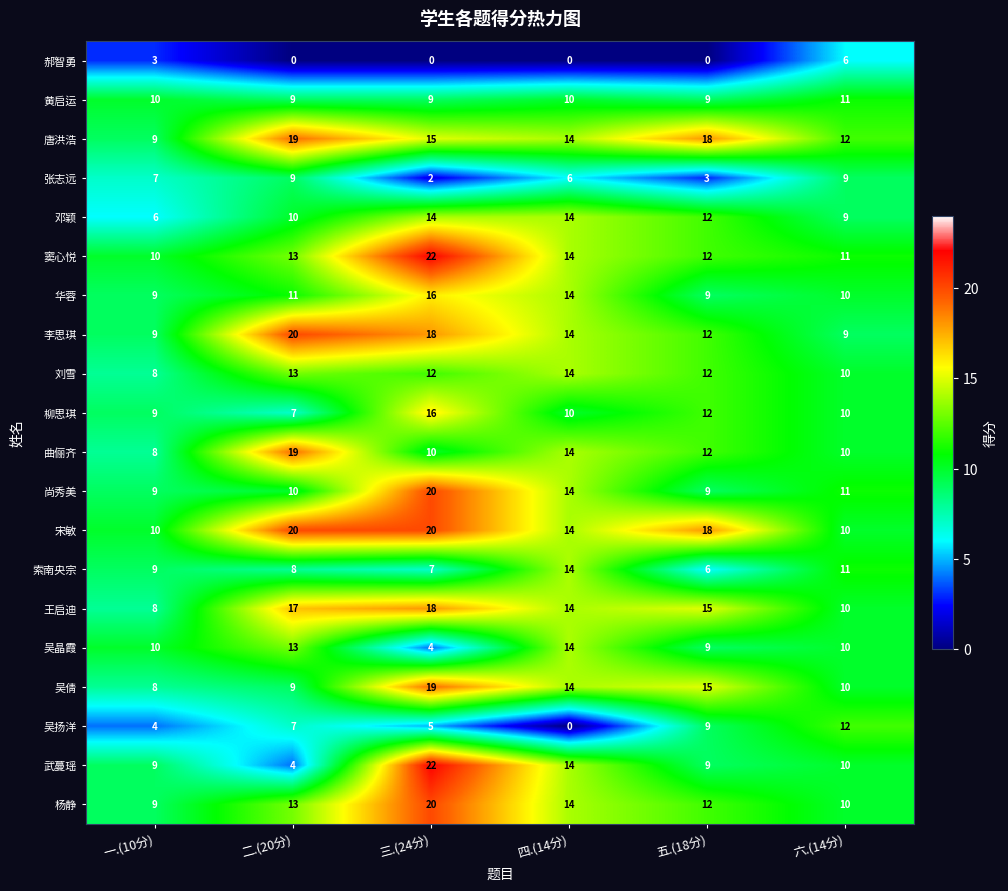

True or false: 王启迪 has a value of 10 at 六.(14分).

True